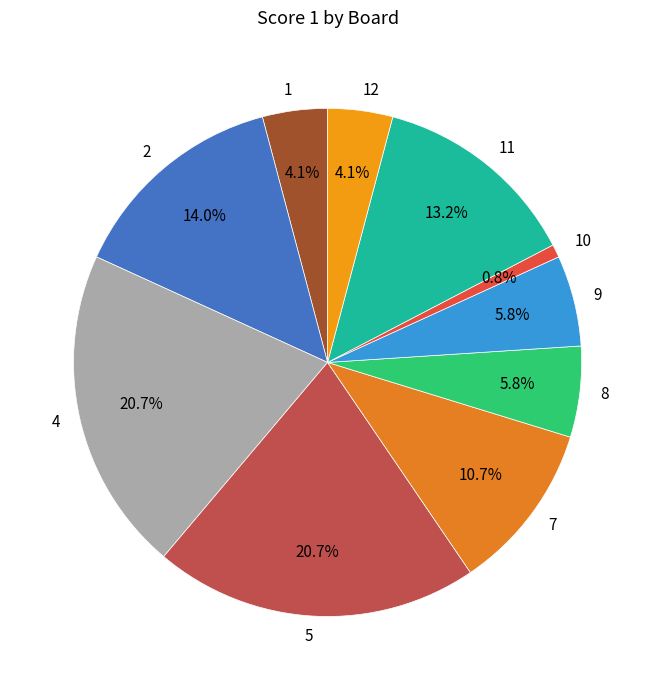

What percentage is NOT represented by 12?

95.9%